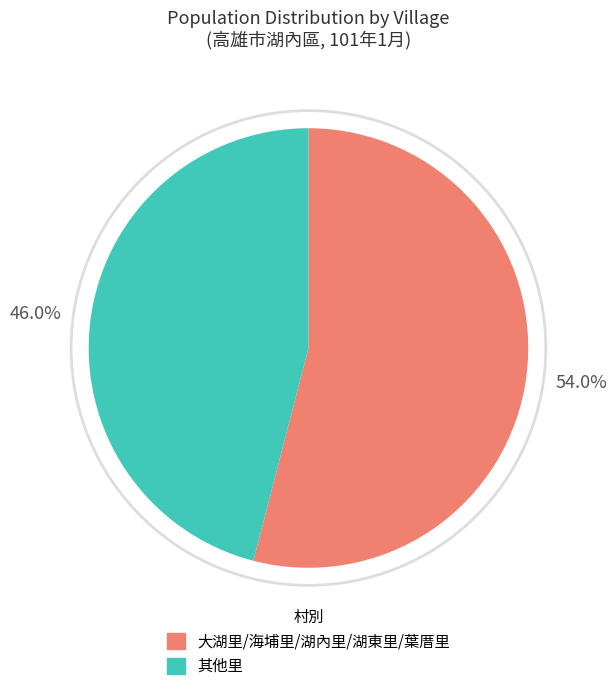

Which category has the biggest portion of the pie?

大湖里/海埔里/湖內里/湖東里/葉厝里